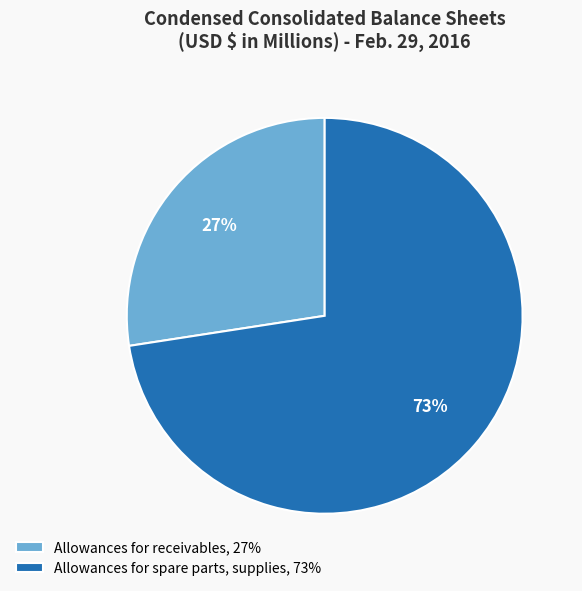

Which category has the smallest portion of the pie?

Allowances for receivables